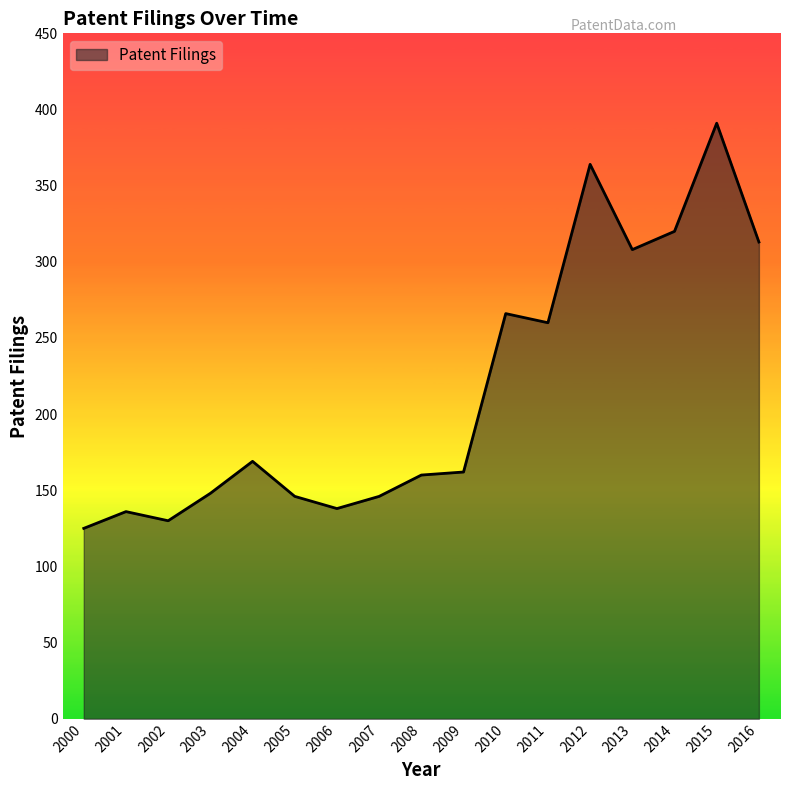

What is the sum of all values?

3682